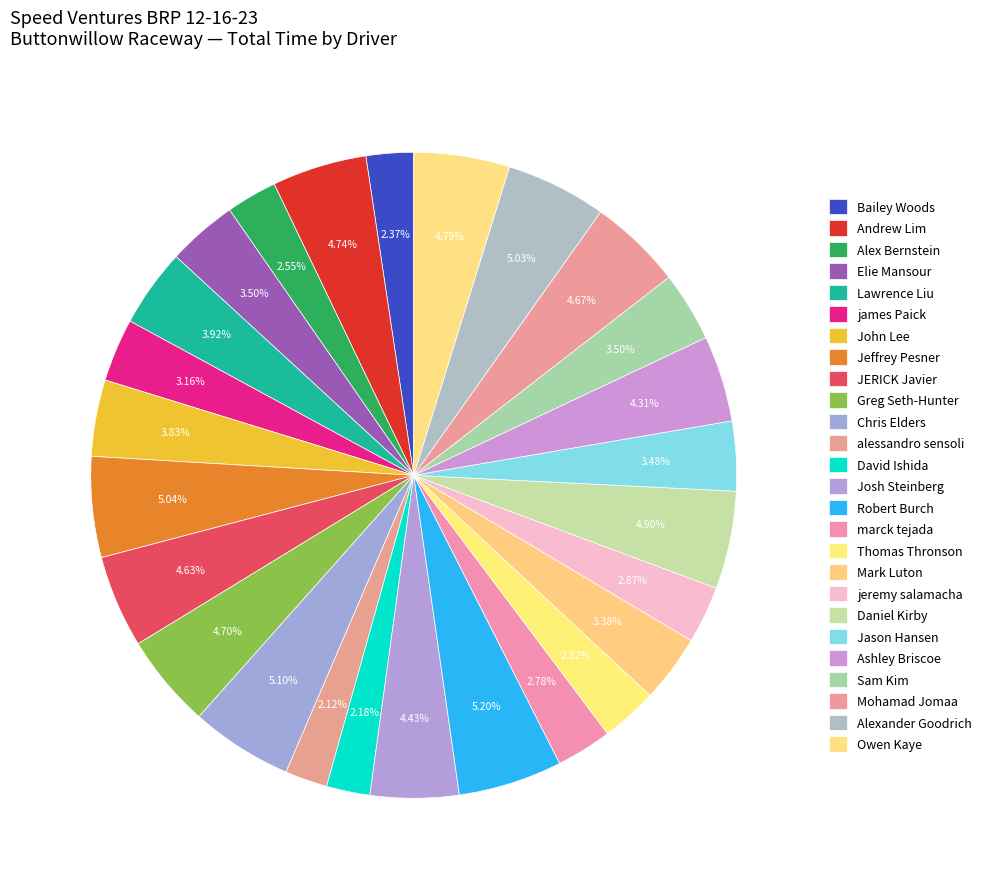

What is the smallest slice in the pie chart?

alessandro sensoli